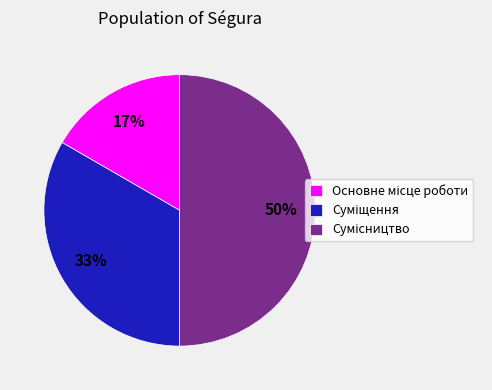

To the nearest percent, what is the difference between the largest and smallest slice percentages?

33%